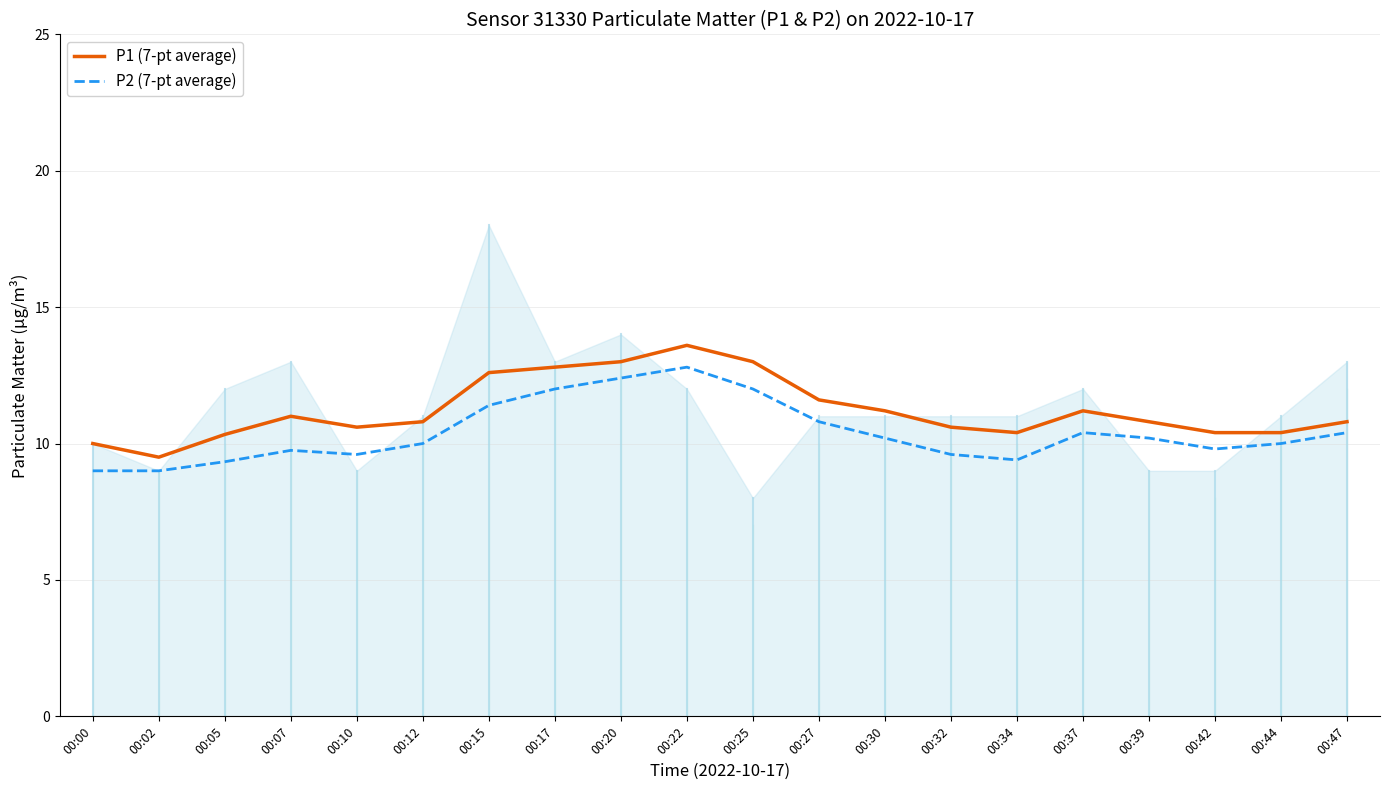

What is the highest value of the P1 (7-pt average) series?

13.6